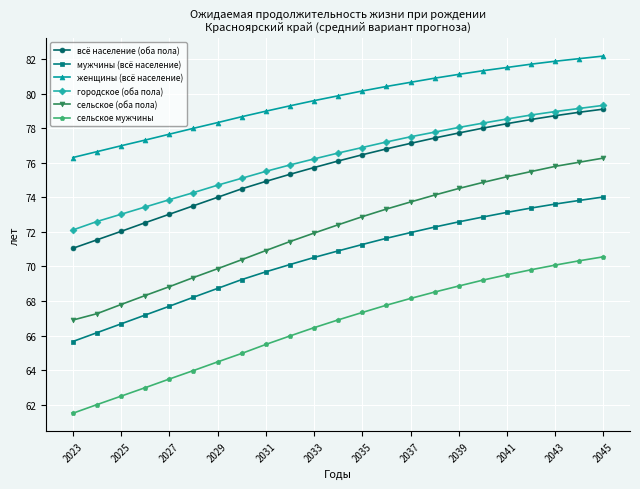

What is the smallest value displayed?

61.5